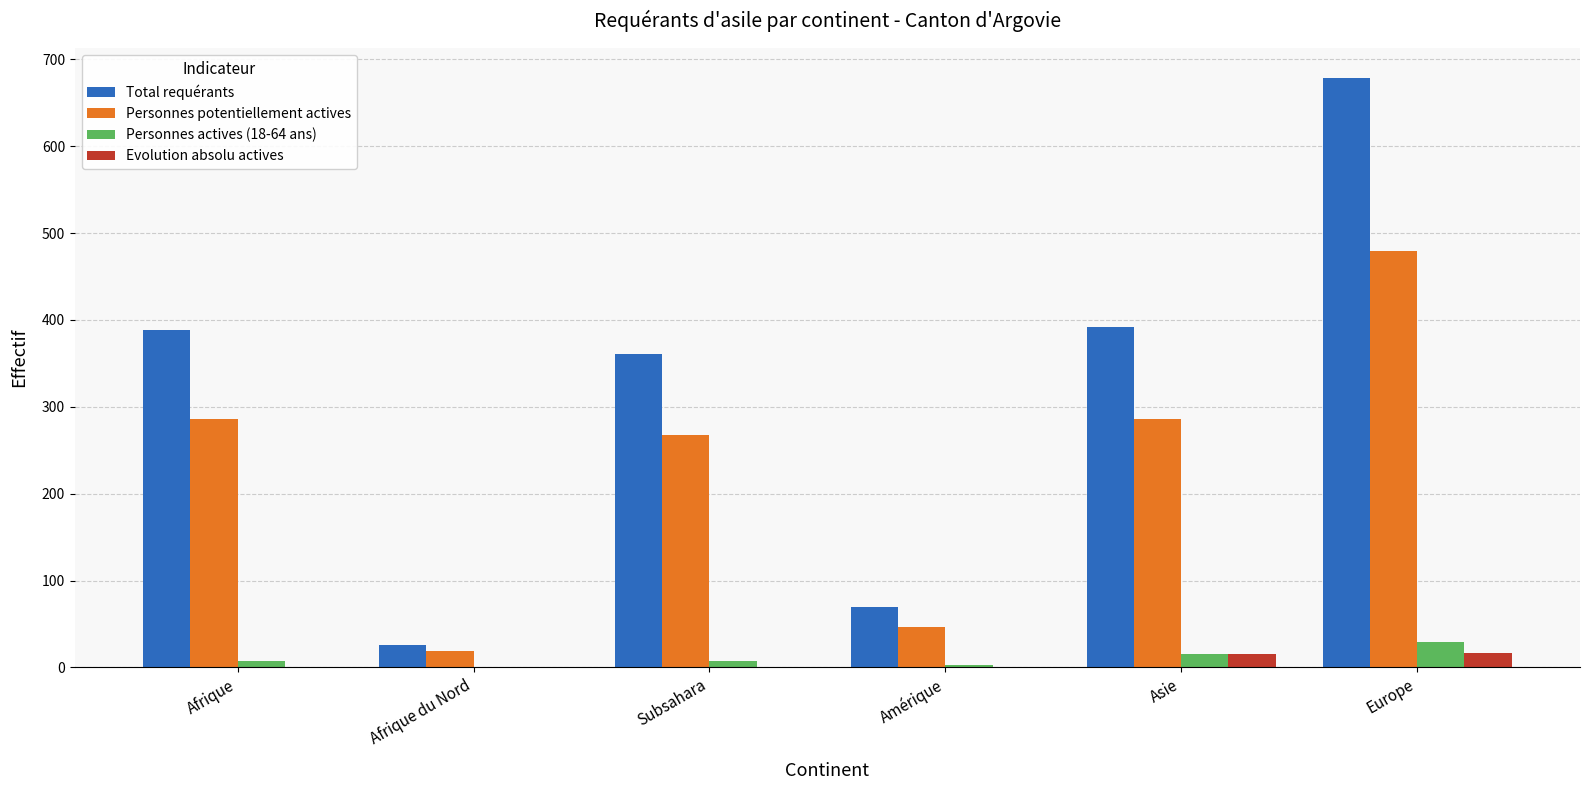

Where is Total requérants nearest to the value 352?

Subsahara